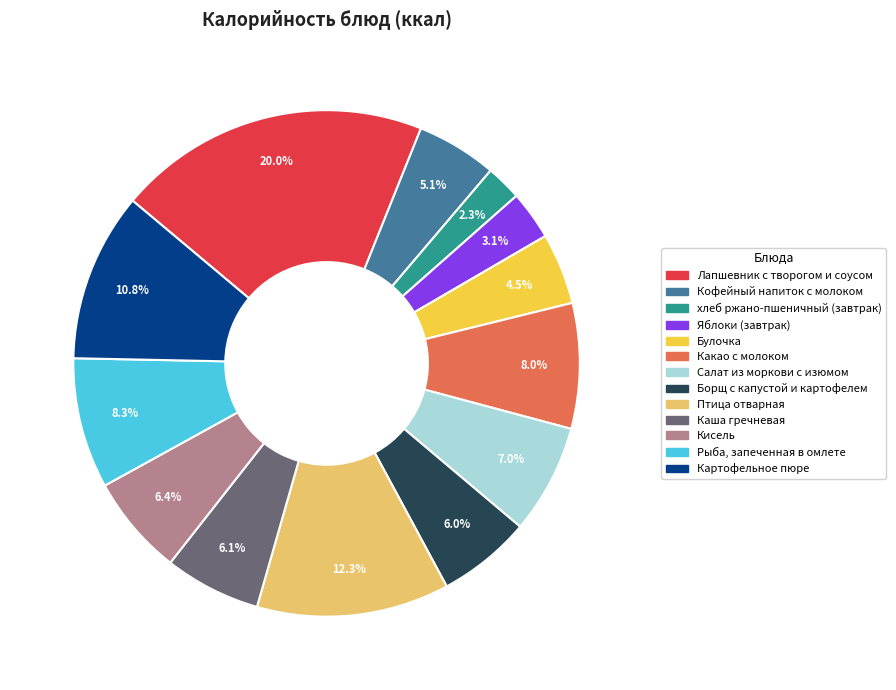

To the nearest percent, what percentage of the pie is Лапшевник с творогом и соусом?

20%